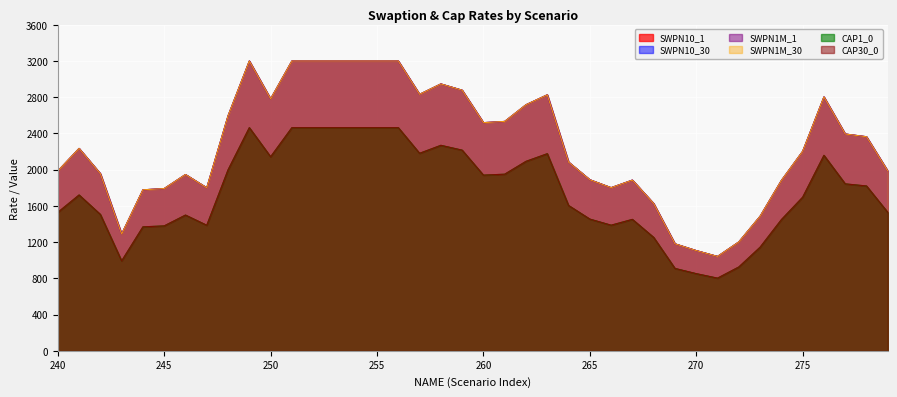

Which category has the lowest value in the CAP1_0 series?

271